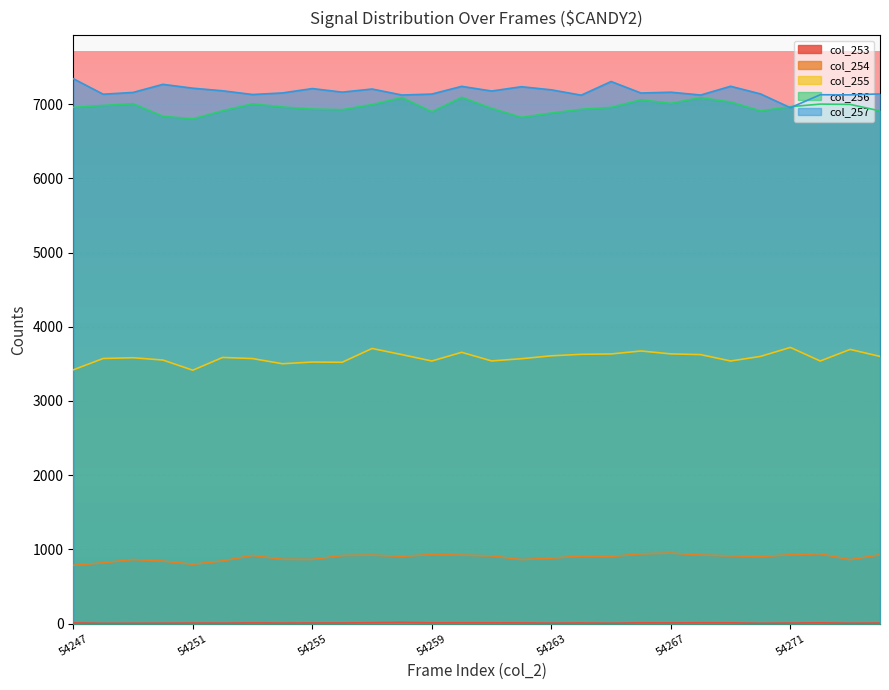

Between 54249 and 54254, which series saw the biggest shift?

col_255